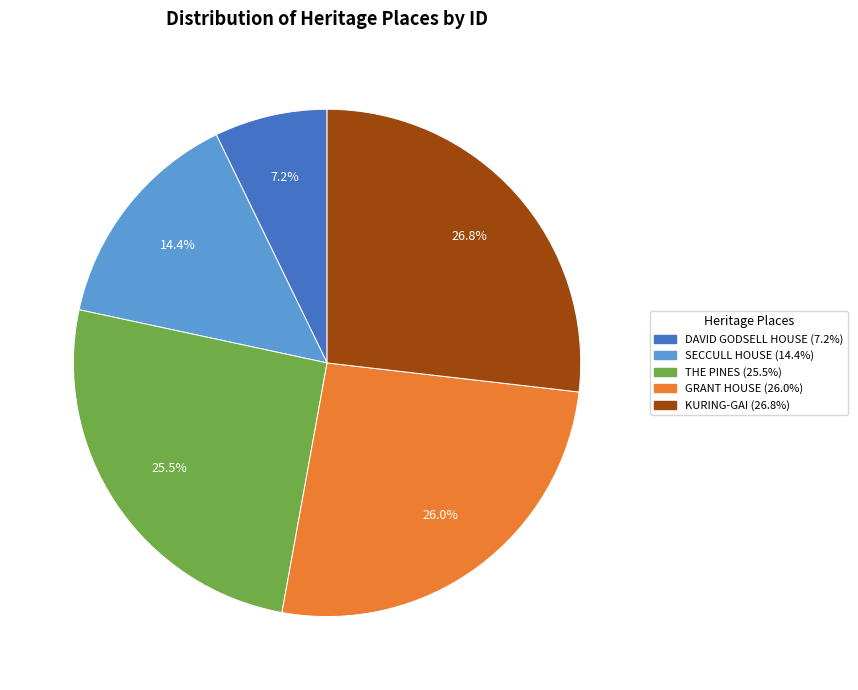

Rank the categories by value from highest to lowest.

KURING-GAI, GRANT HOUSE, THE PINES, SECCULL HOUSE, DAVID GODSELL HOUSE